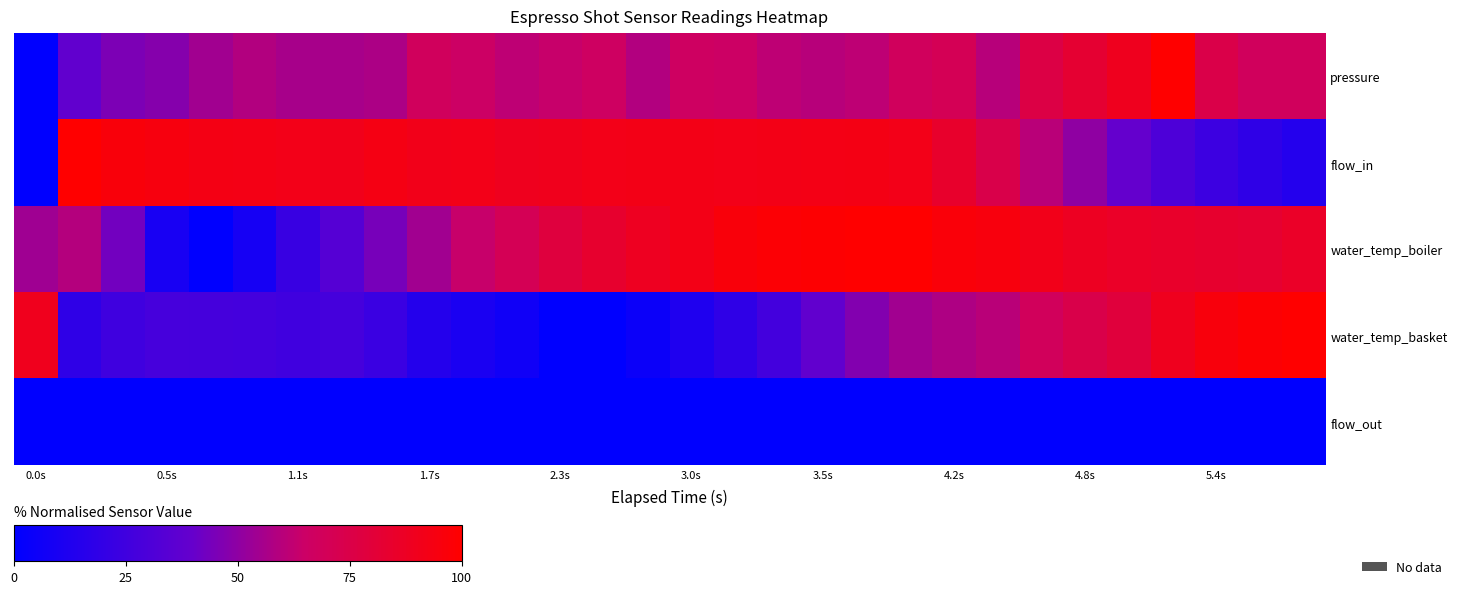

Which series has the largest range (max minus min)?

pressure